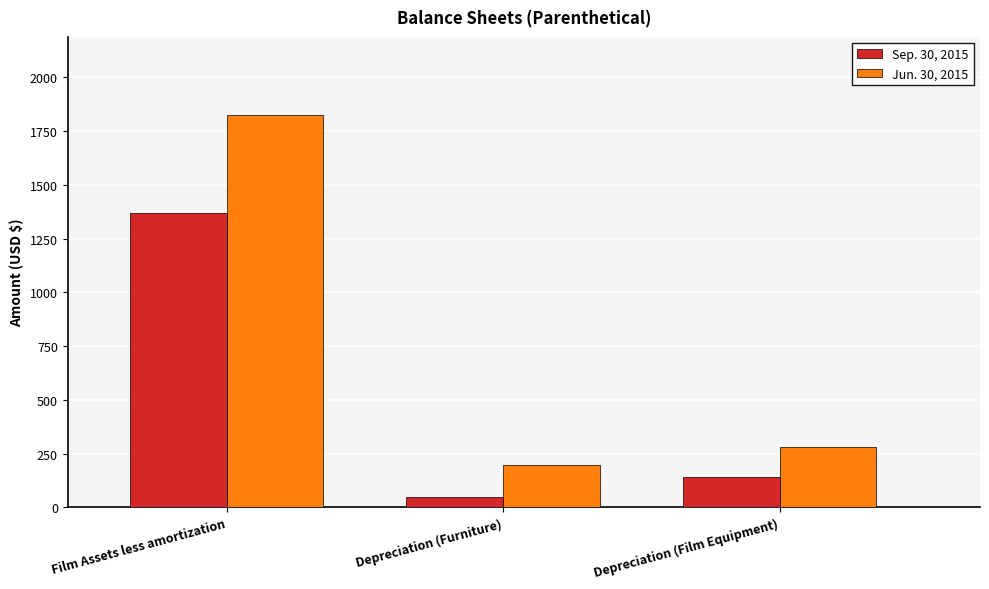

The value of Jun. 30, 2015 at Film Assets less amortization is 3215. True or false?

False